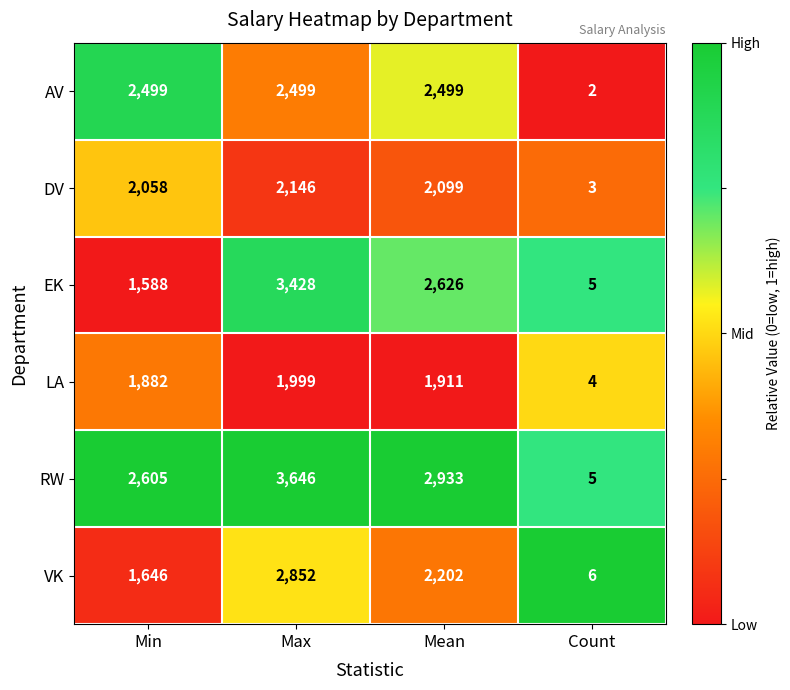

What is the minimum value for EK?

5